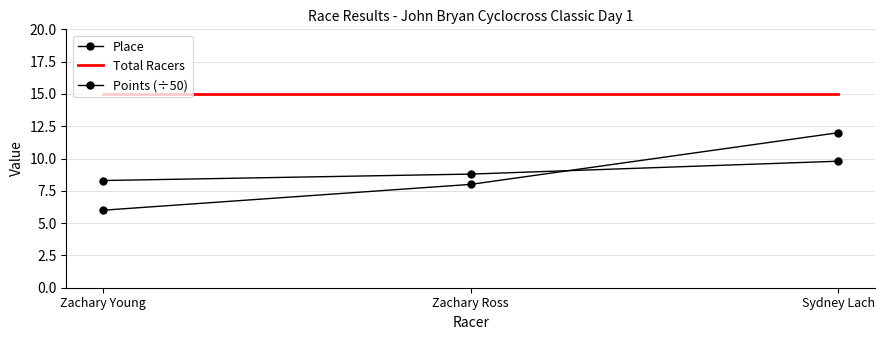

What is the approximate value of Points (÷50) at Zachary Ross?

8.8